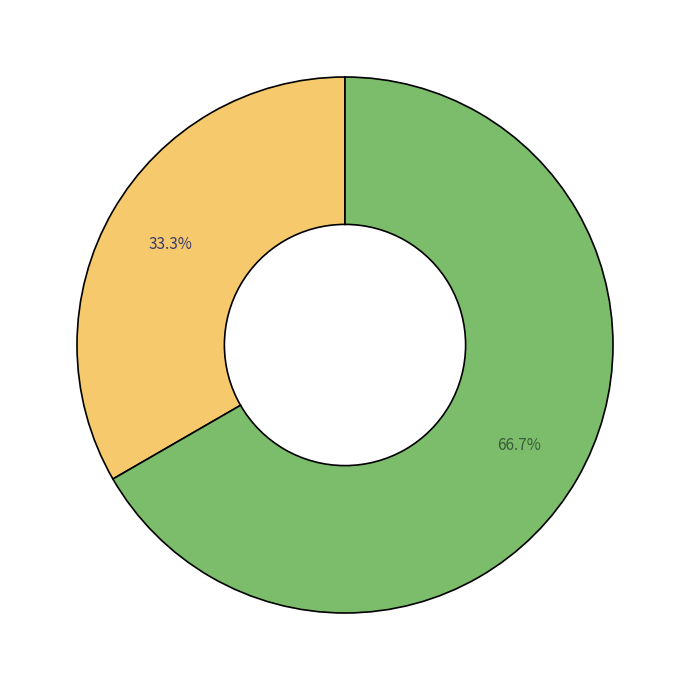

Is there any slice that represents more than half of the pie?

Yes